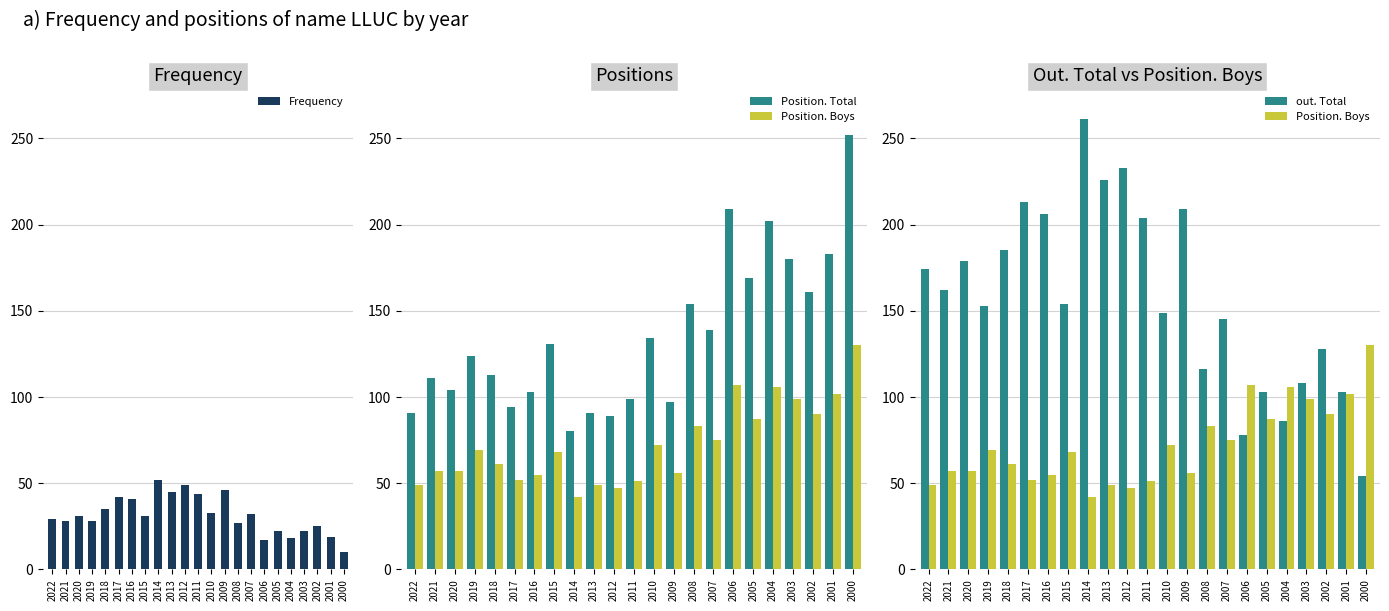

What is the sum of all Frequency values?

726